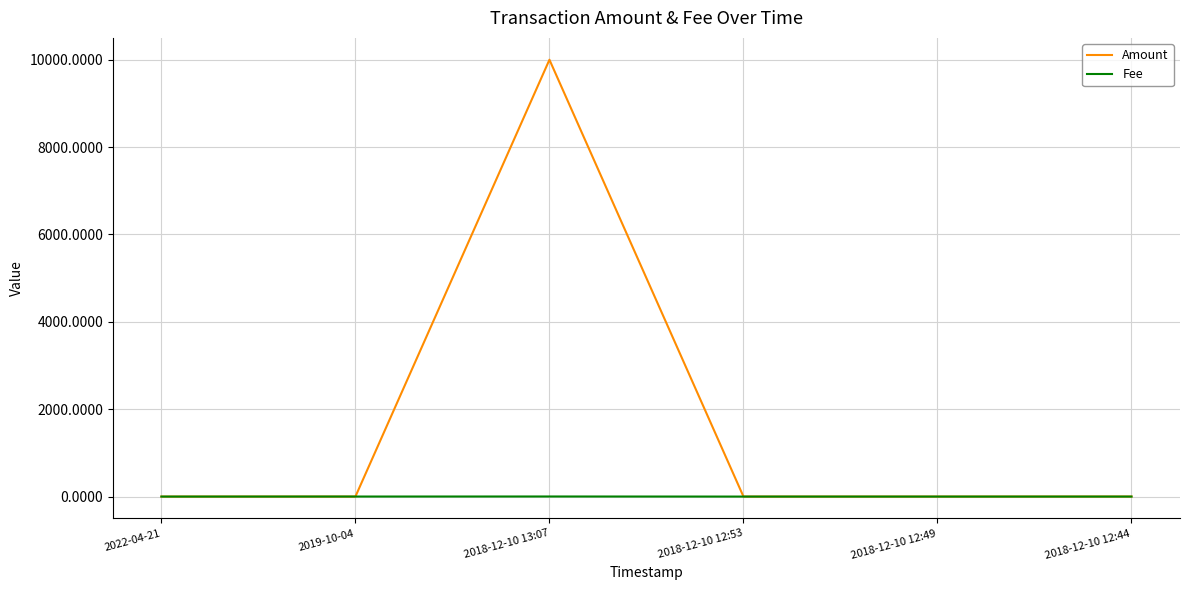

What are all the series names shown in the legend?

Amount, Fee